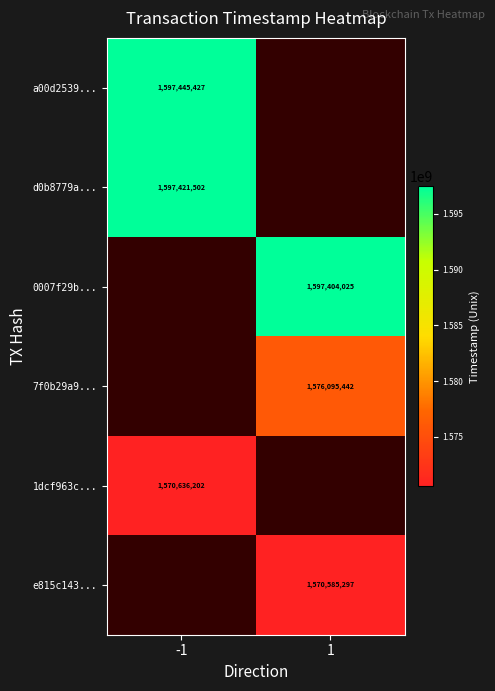

The value of 0007f29b... at 1 is 1597404025. True or false?

True